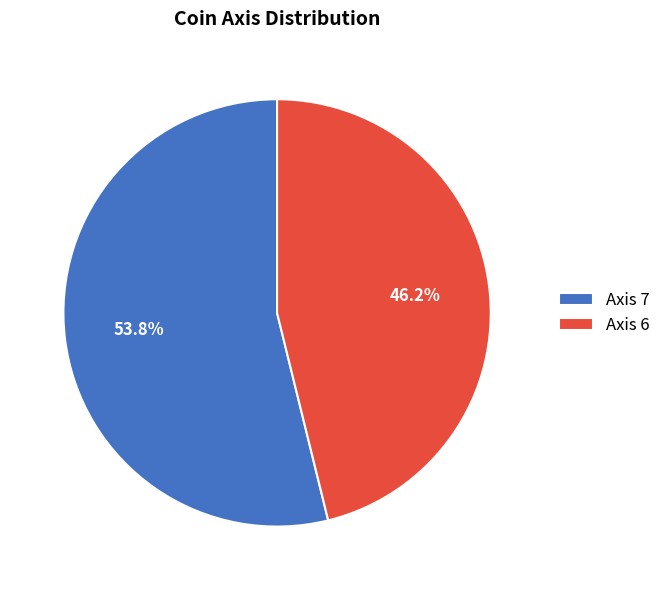

The Axis 7 slice represents 54% of the pie. True or false?

True